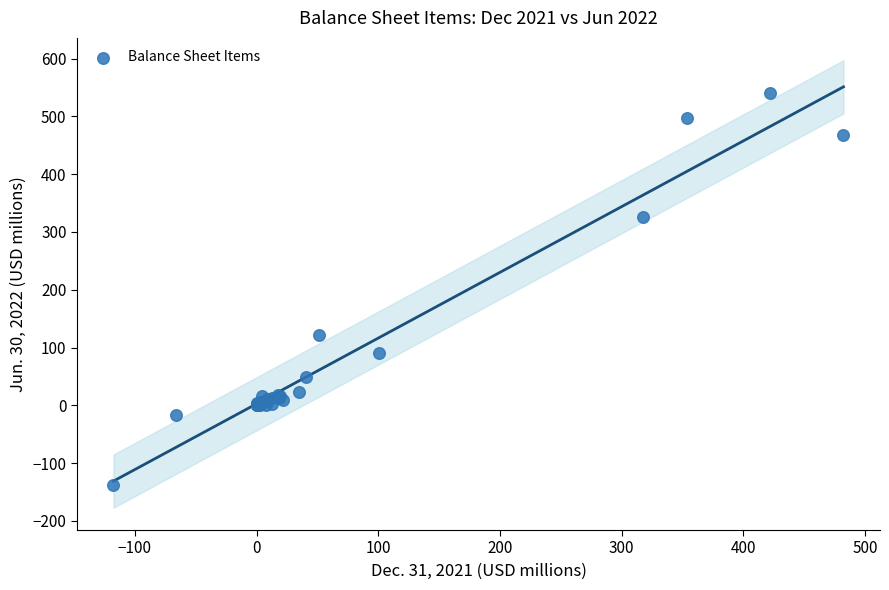

What Y value in the scatter plot is closest to 201?

120.9